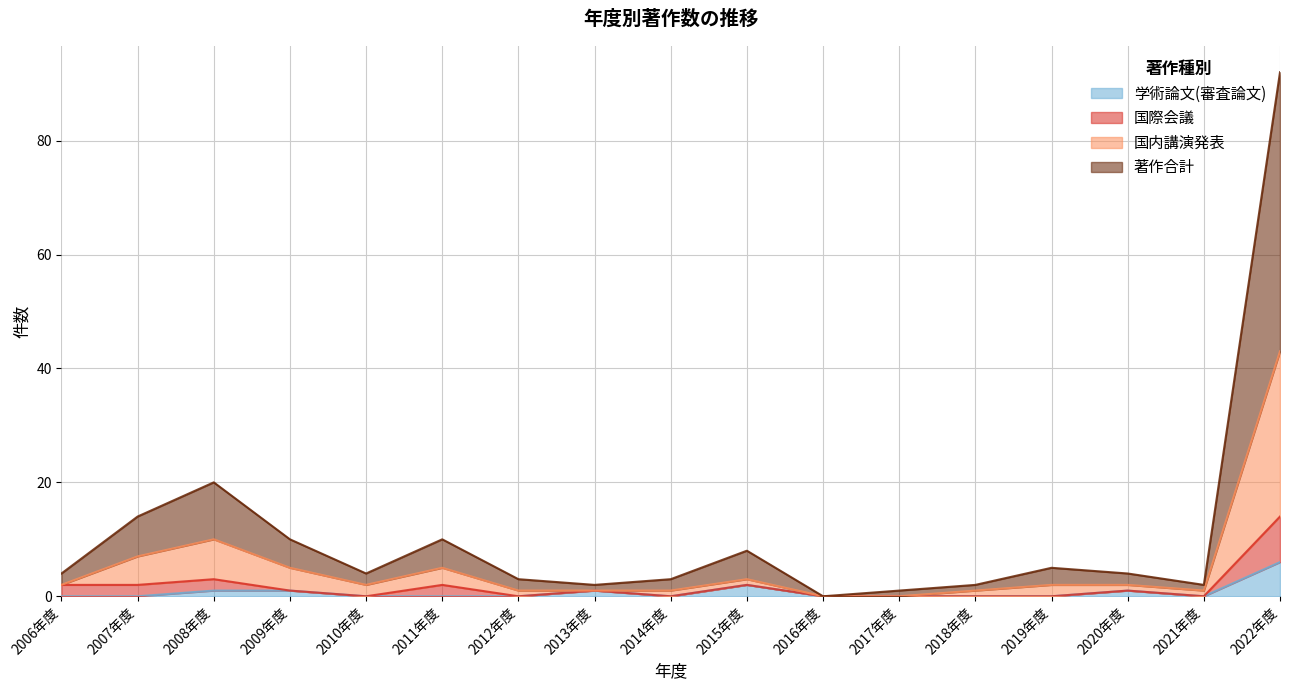

What is the label of the 9th point from the right?

2014年度